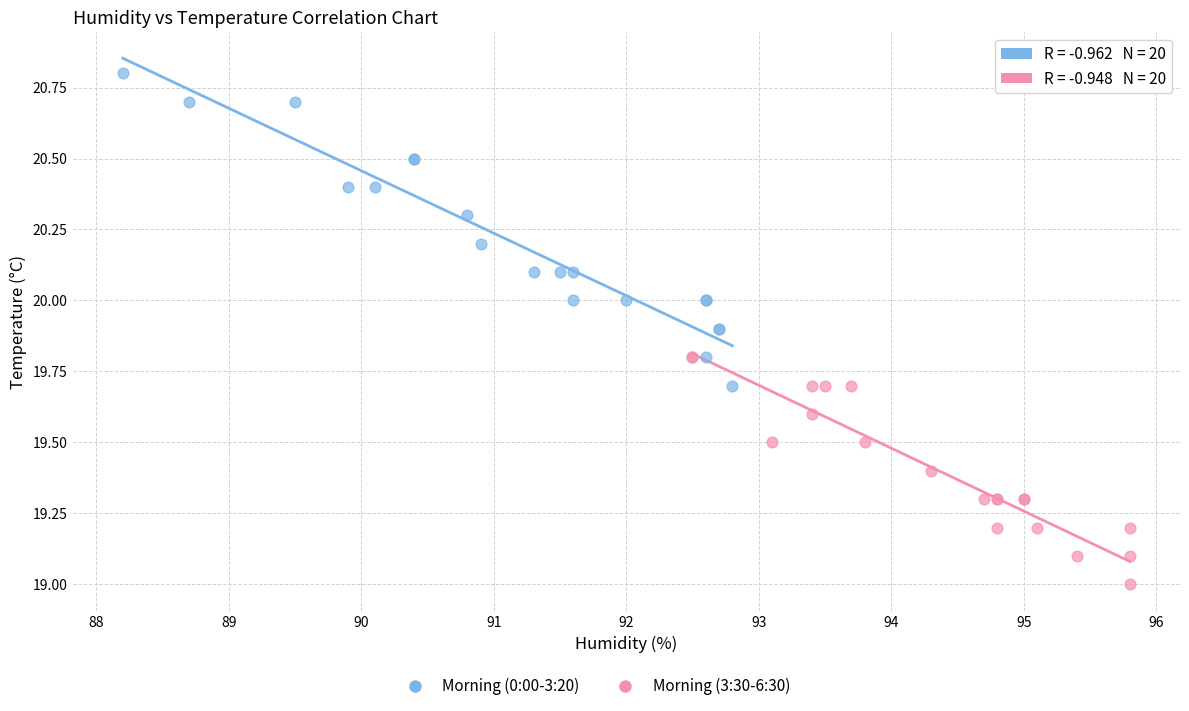

Which series has the largest Y range (max minus min)?

Morning (0:00-3:20)